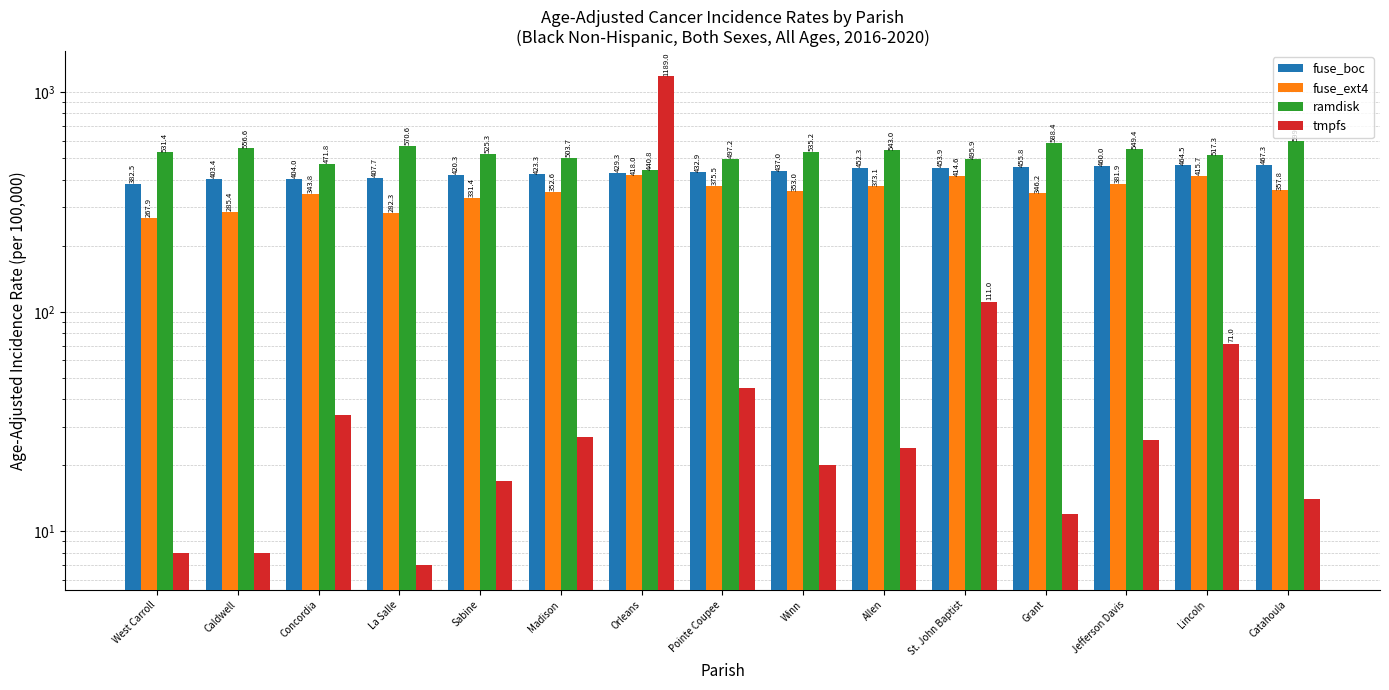

Which label corresponds to the largest value in the chart?

Orleans